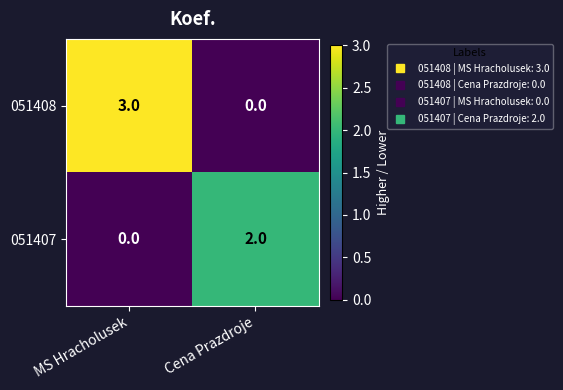

How many distinct data groups are displayed?

2